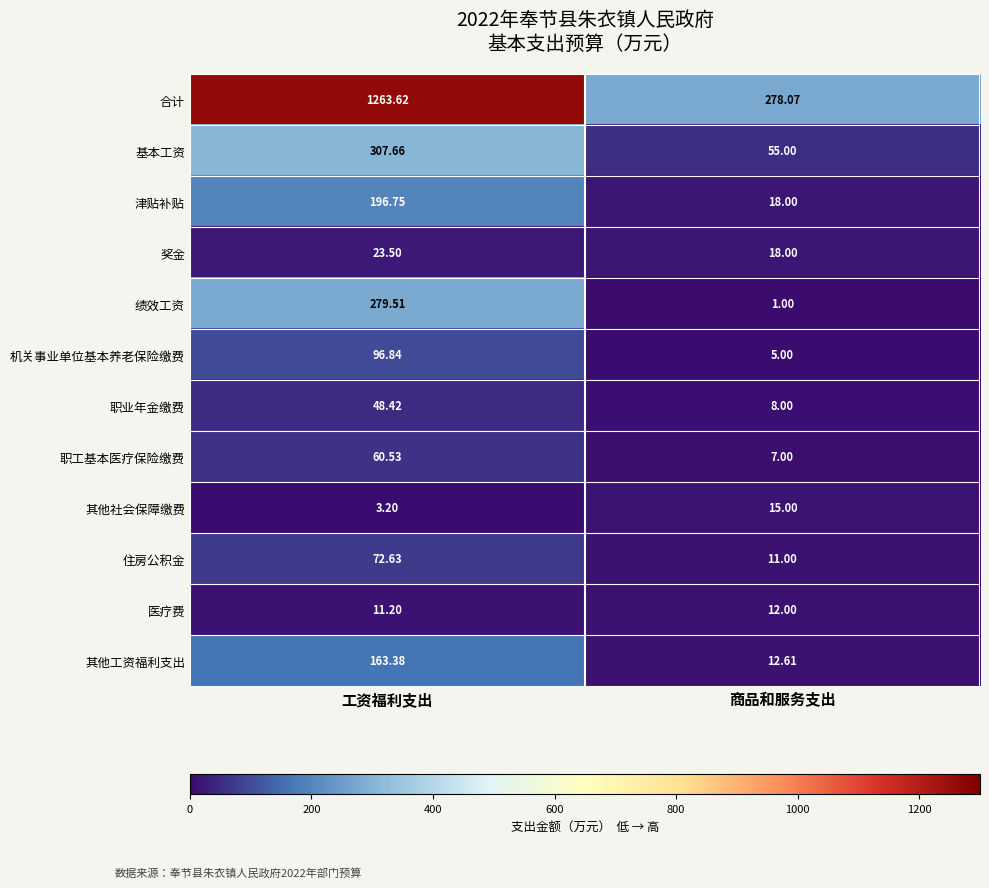

At which label does 职工基本医疗保险缴费 first exceed 60?

工资福利支出